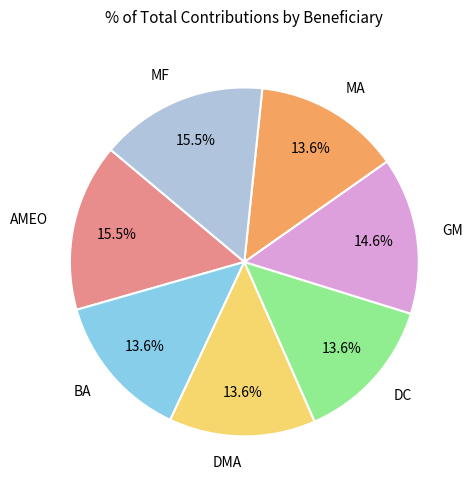

Count the number of slices in the pie.

7